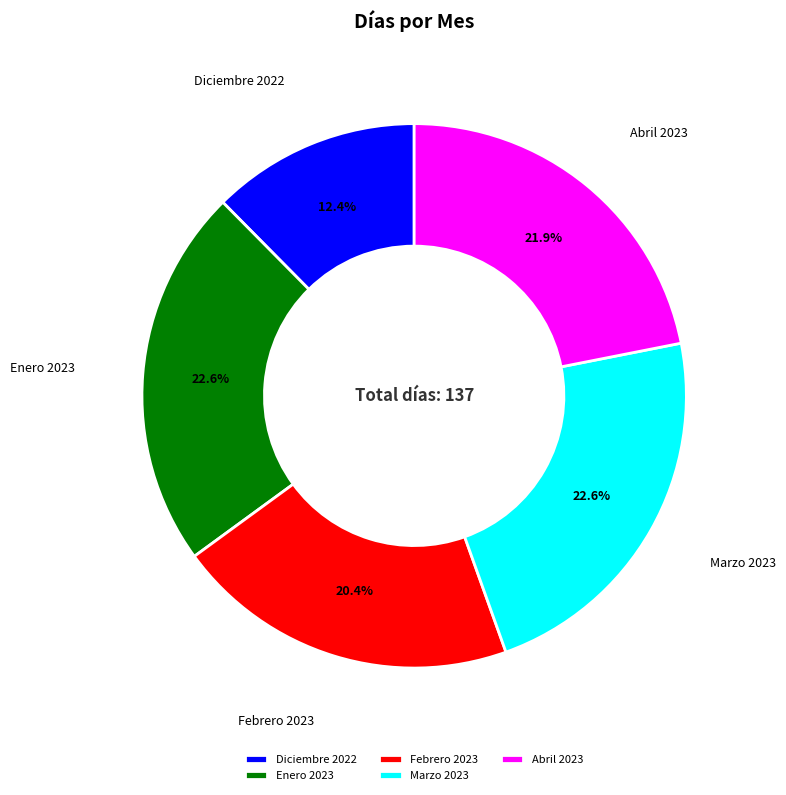

Approximately how many times larger is the value at Febrero 2023 compared to Enero 2023?

0.9